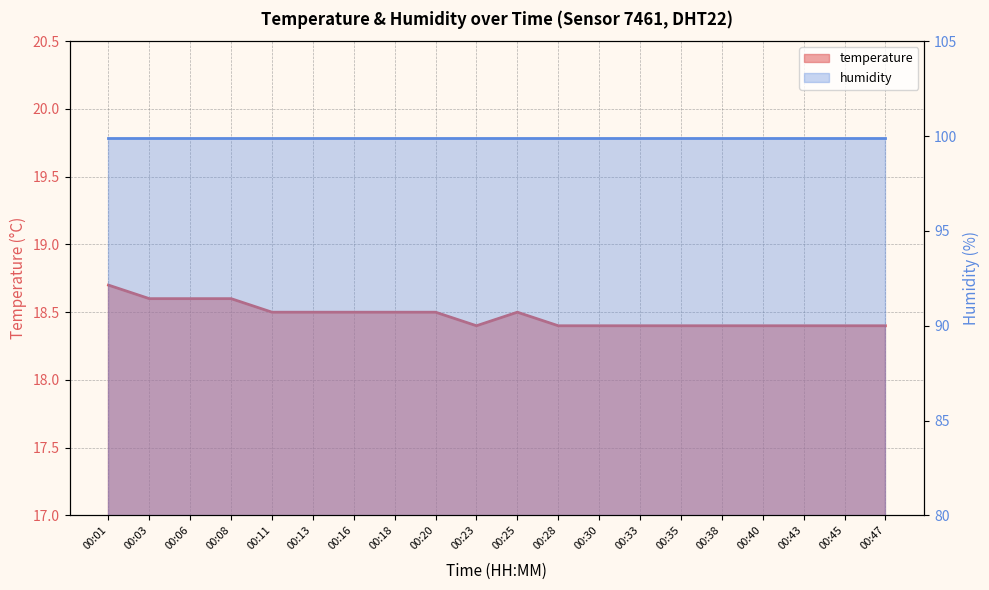

What is the value of the 16th point from the left?

18.4